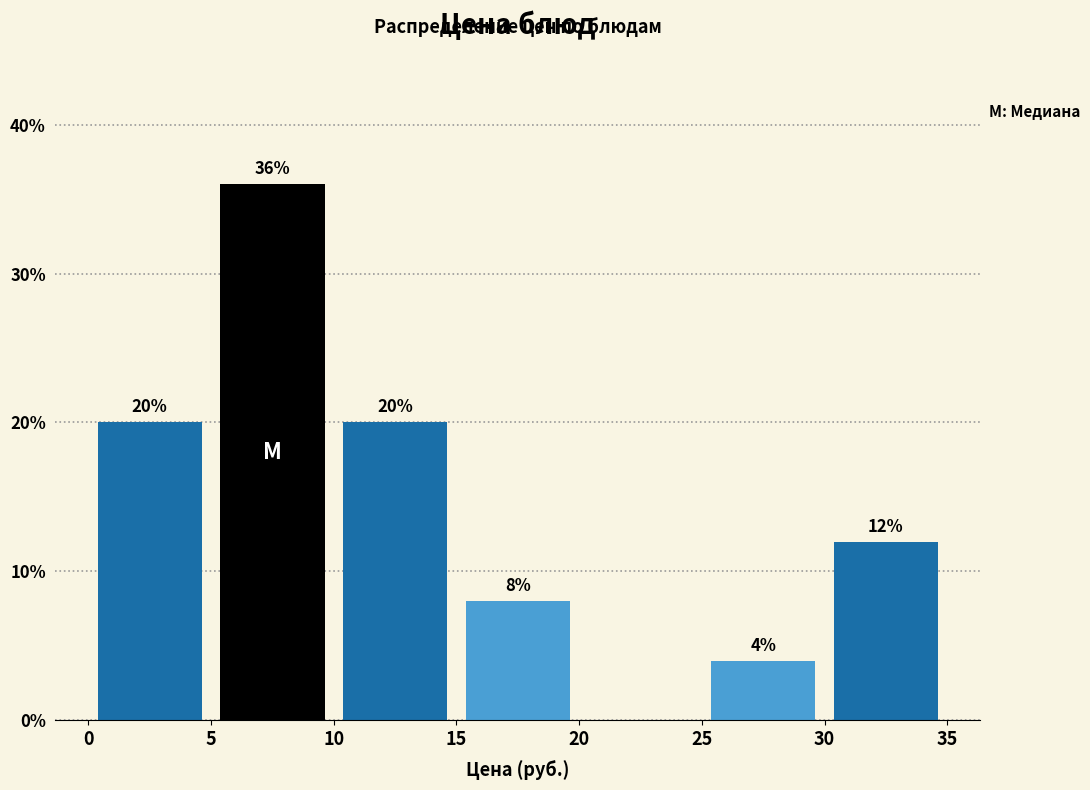

Which range on the x-axis has the tallest bar?

5 to 10